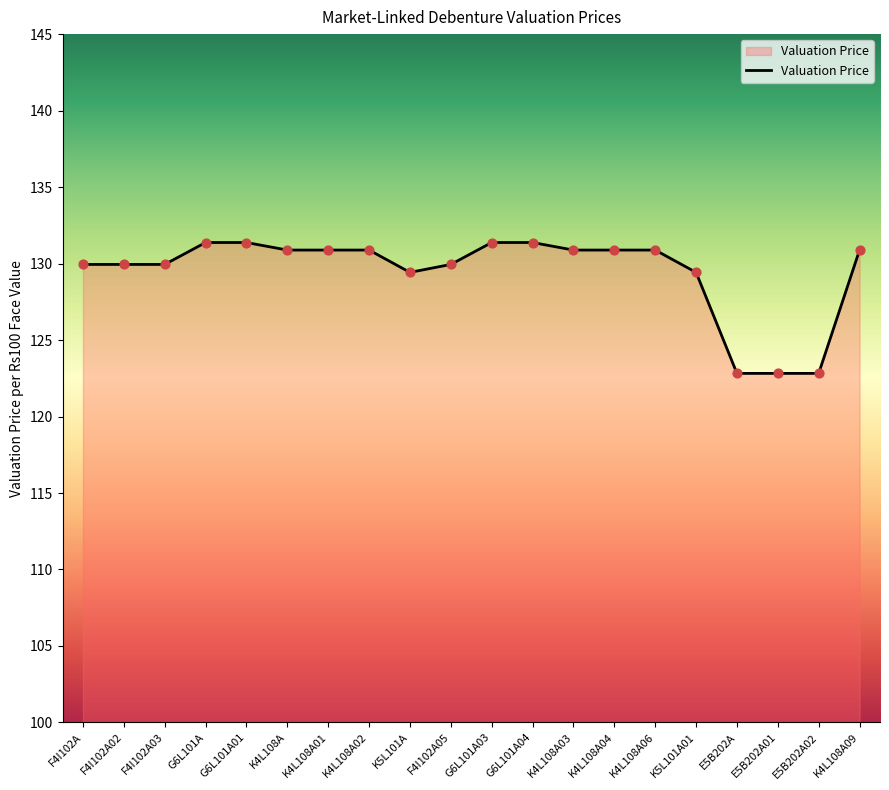

Between G6L101A03 and K4L108A02, which is larger?

G6L101A03